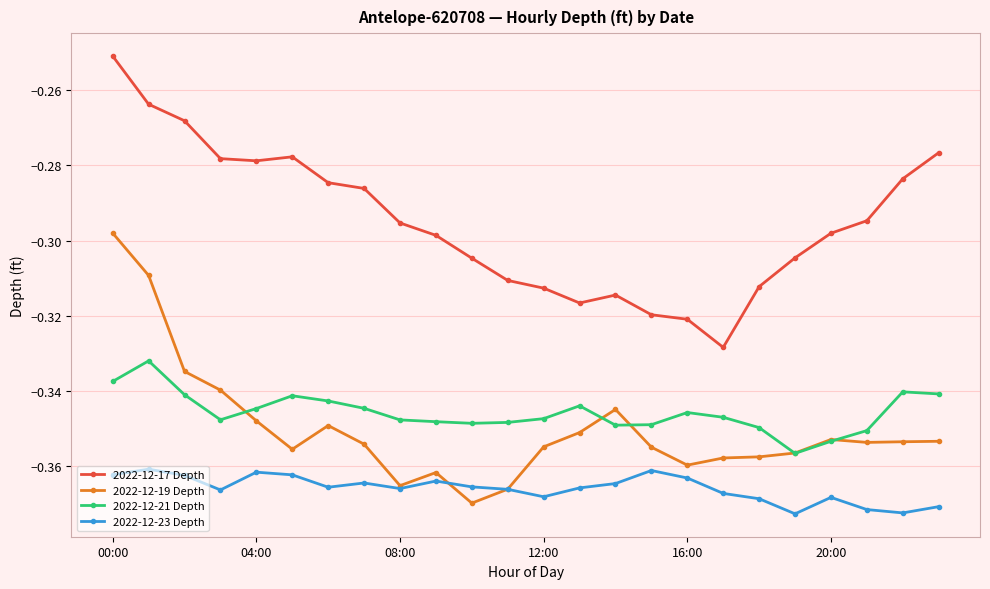

Which series has the largest total across all categories?

2022-12-17 Depth